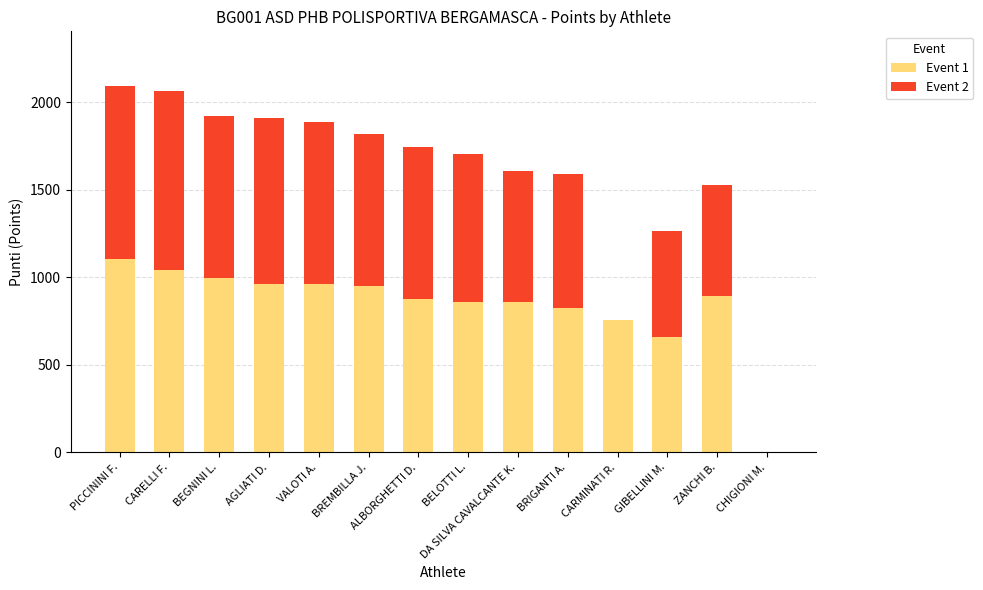

What is the total value across all series at CARMINATI R.?

759